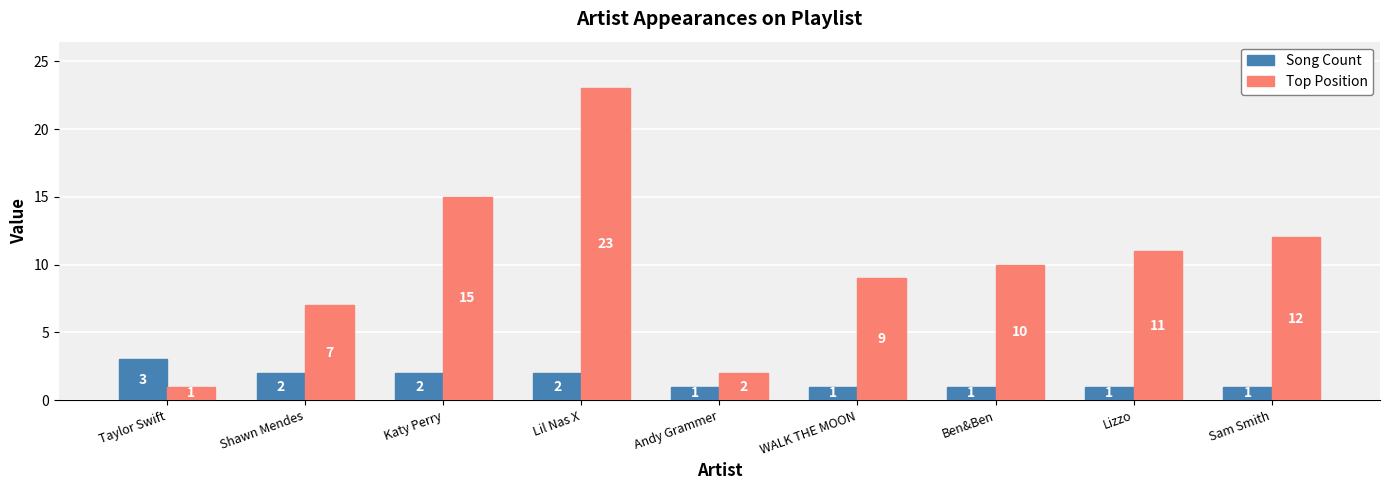

What is the highest value of the Top Position series?

23